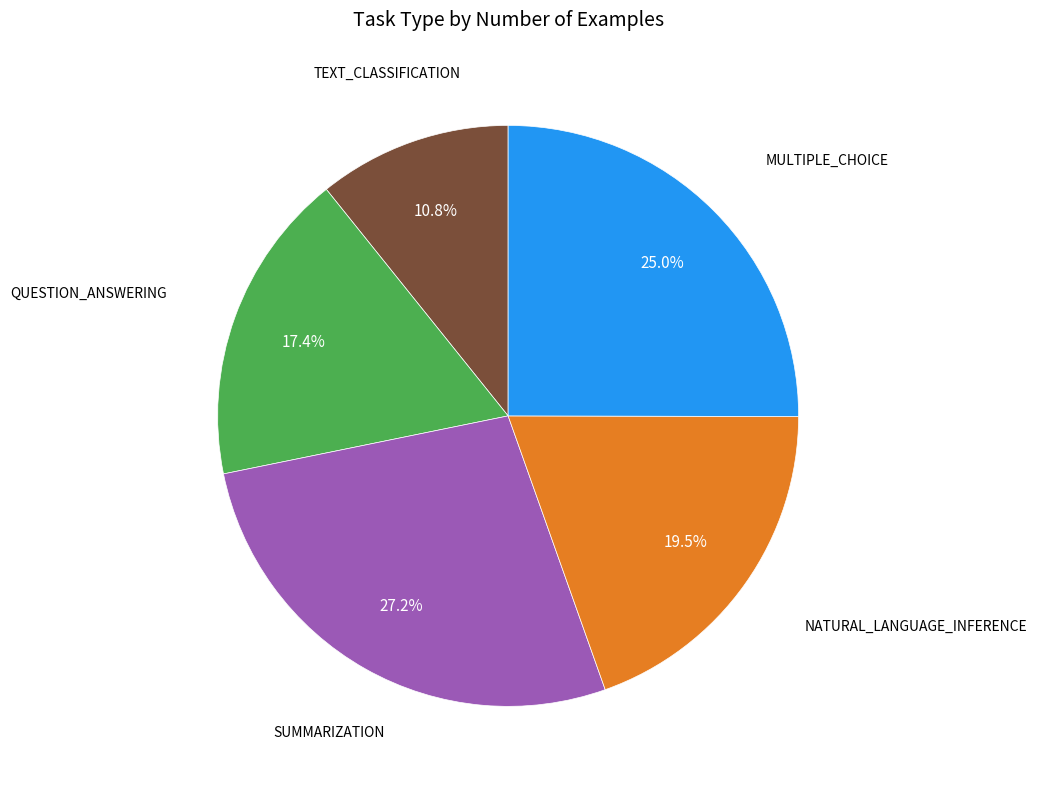

To the nearest percent, what is the average slice percentage?

20%